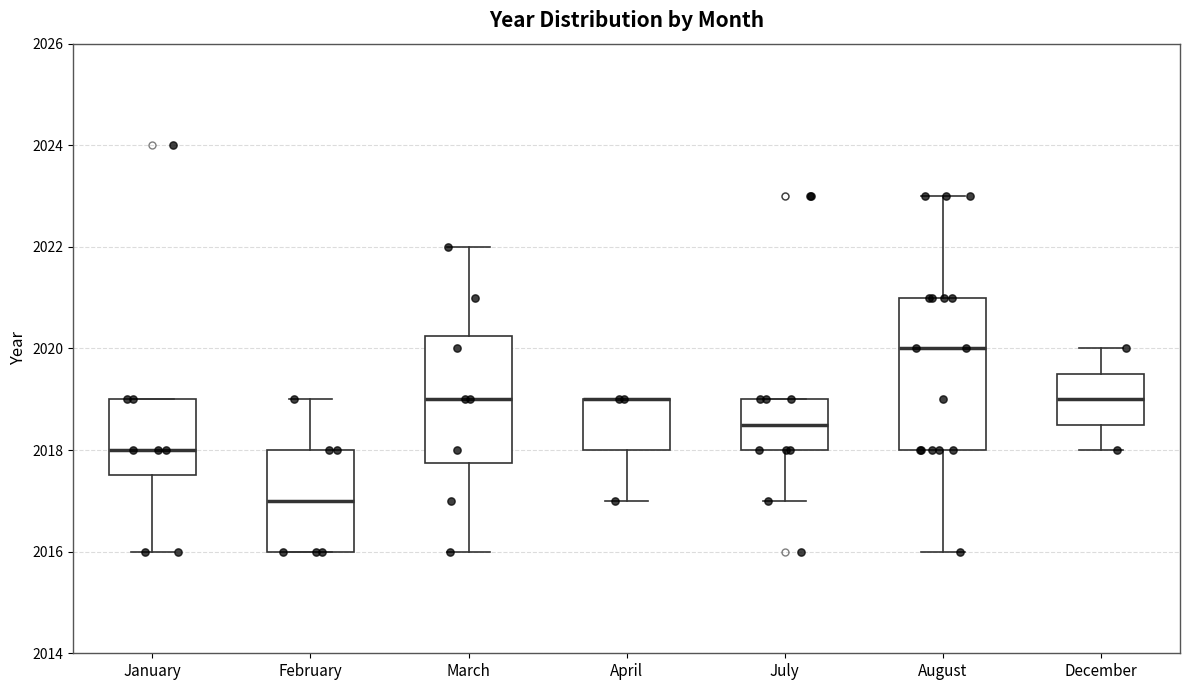

Reading left to right, read every box against the y-axis: the position of its median line, the range the box covers, and the ends of its whiskers. The values are not printed on the chart, so give them approximately, as read against the axis.

January: median 2018.0, box 2017.6 to 2019.0, whiskers 2016.0 to 2019.0
February: median 2017.0, box 2016.0 to 2018.0, whiskers 2016.0 to 2019.0
March: median 2019.0, box 2017.8 to 2020.2, whiskers 2016.0 to 2022.0
April: median 2019.0 (drawn on the box's upper edge), box 2018.0 to 2019.0, whiskers 2017.0 to 2019.0
July: median 2018.6, box 2018.0 to 2019.0, whiskers 2017.0 to 2019.0
August: median 2020.0, box 2018.0 to 2021.0, whiskers 2016.0 to 2023.0
December: median 2019.0, box 2018.6 to 2019.6, whiskers 2018.0 to 2020.0